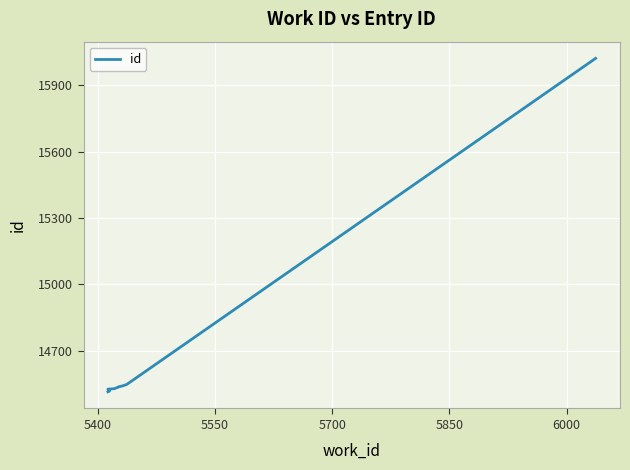

What is the value of the 9th point from the left?

14548